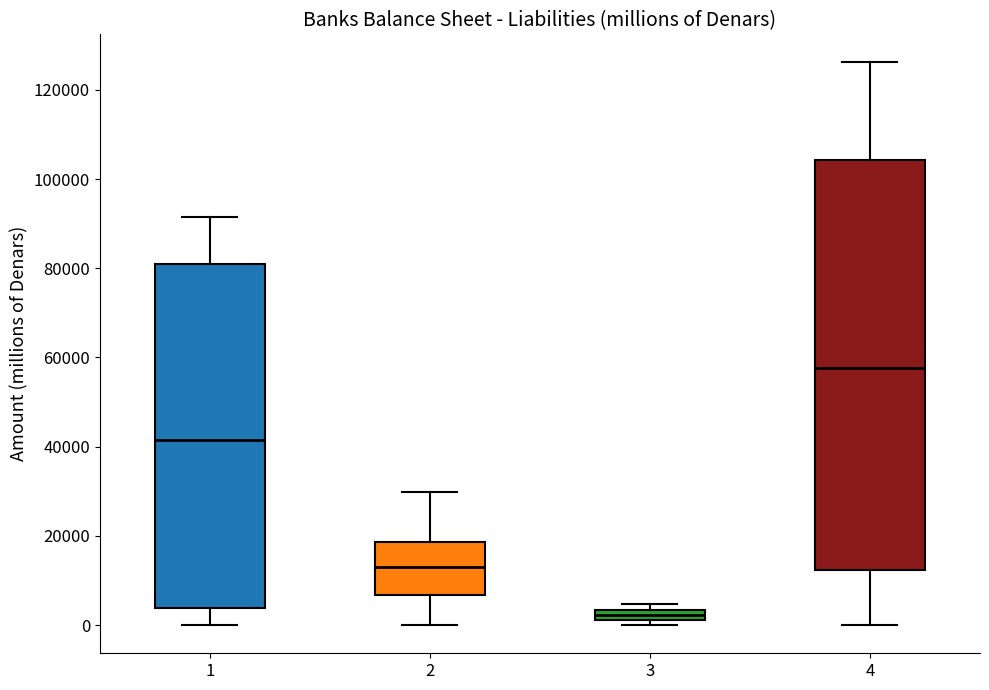

Which box's median line is the lowest?

3